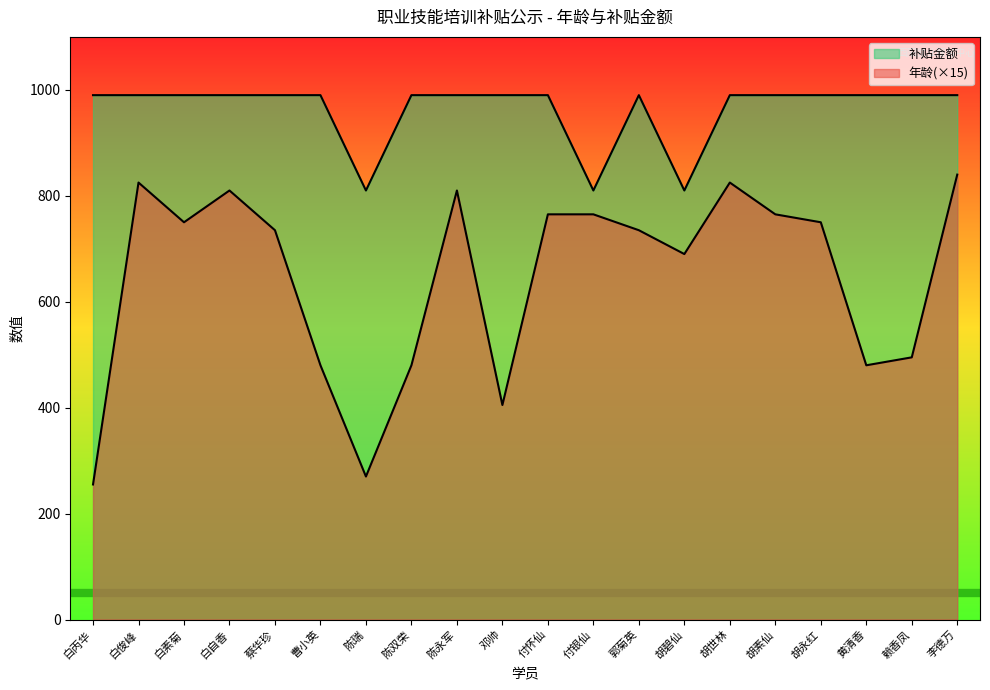

What is the difference between the maximum and minimum values in the 年龄 series?

585